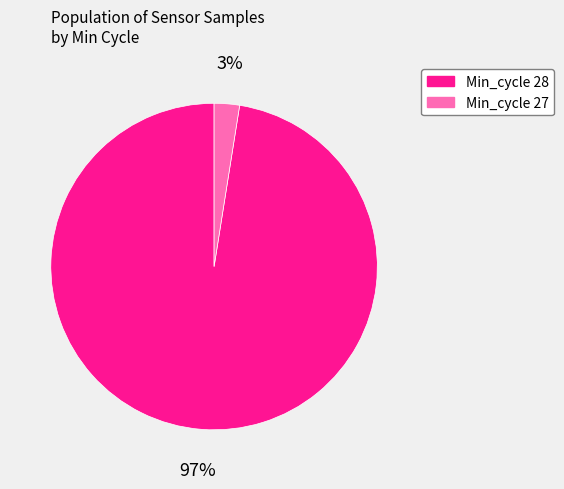

The Min_cycle 27 slice represents 3% of the pie. True or false?

True